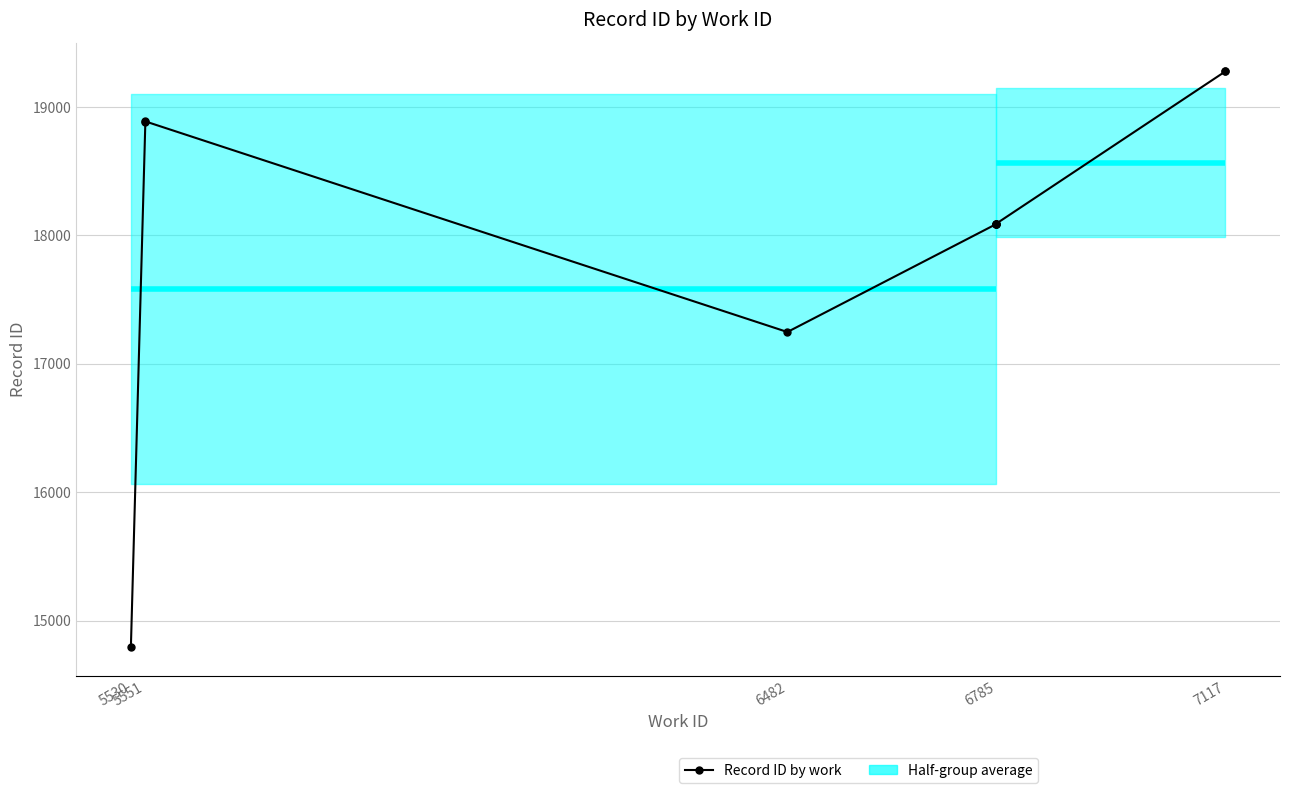

Read the value at 6785, to the nearest 10.

18090